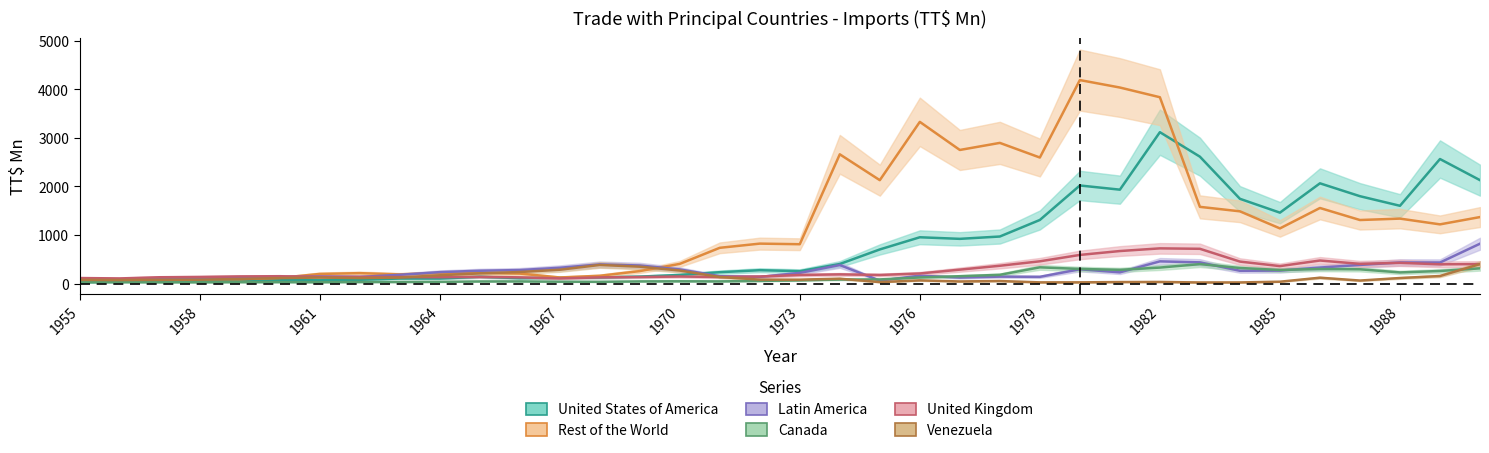

At which label is United Kingdom closest to 414?

1987